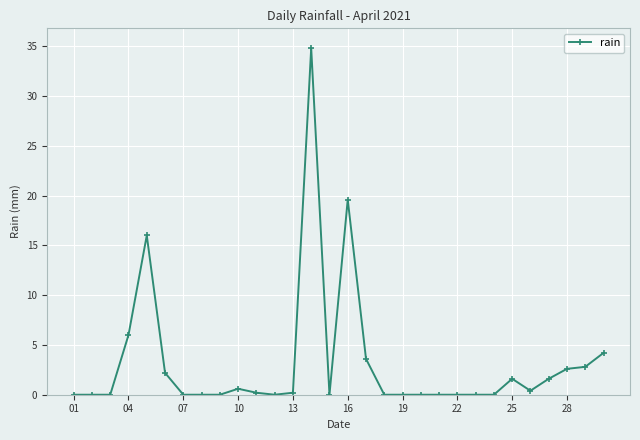

What is the average value?

3.2